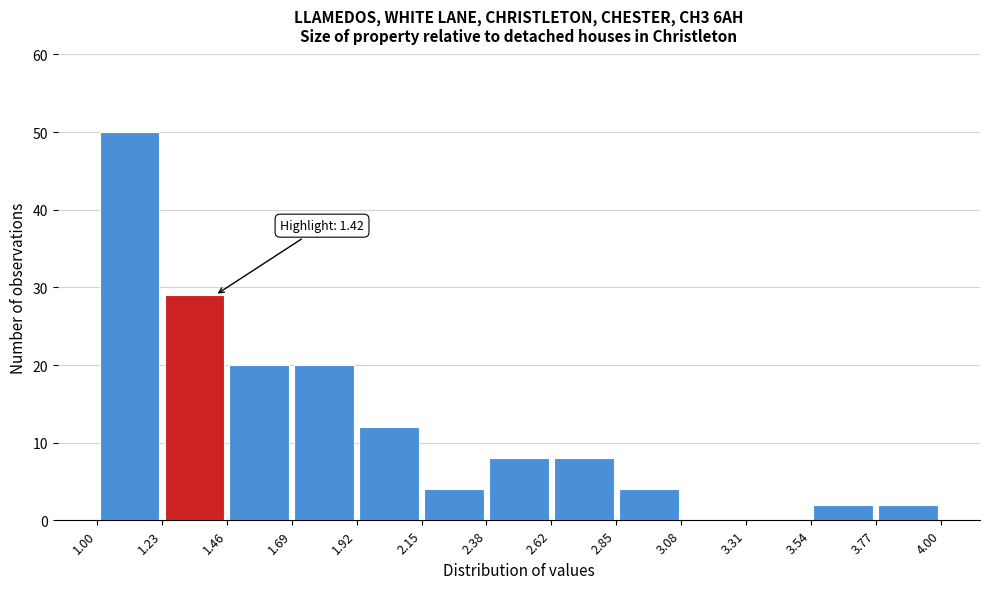

Over which range of the x-axis is the bar tallest?

1.00 to 1.23